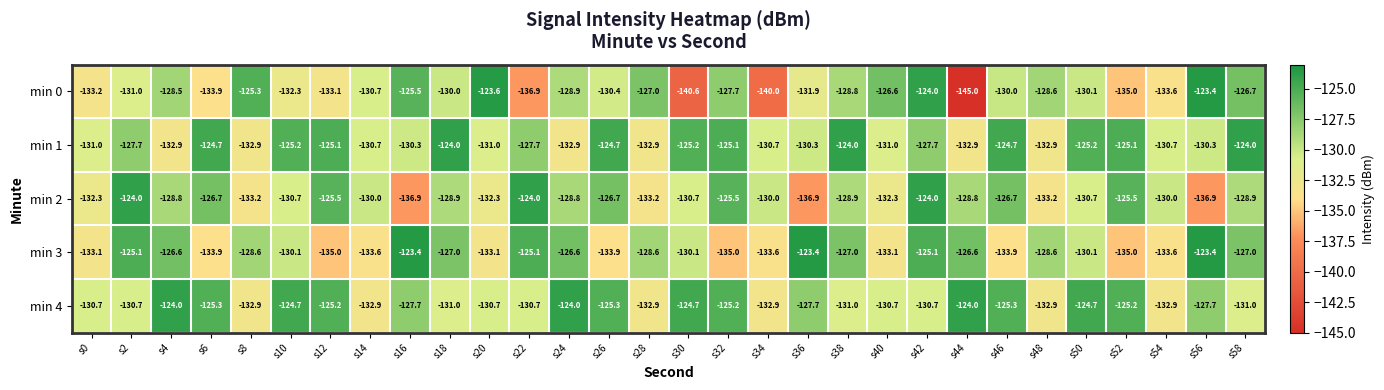

Is it true that min 3 equals -169.7 at s36?

False